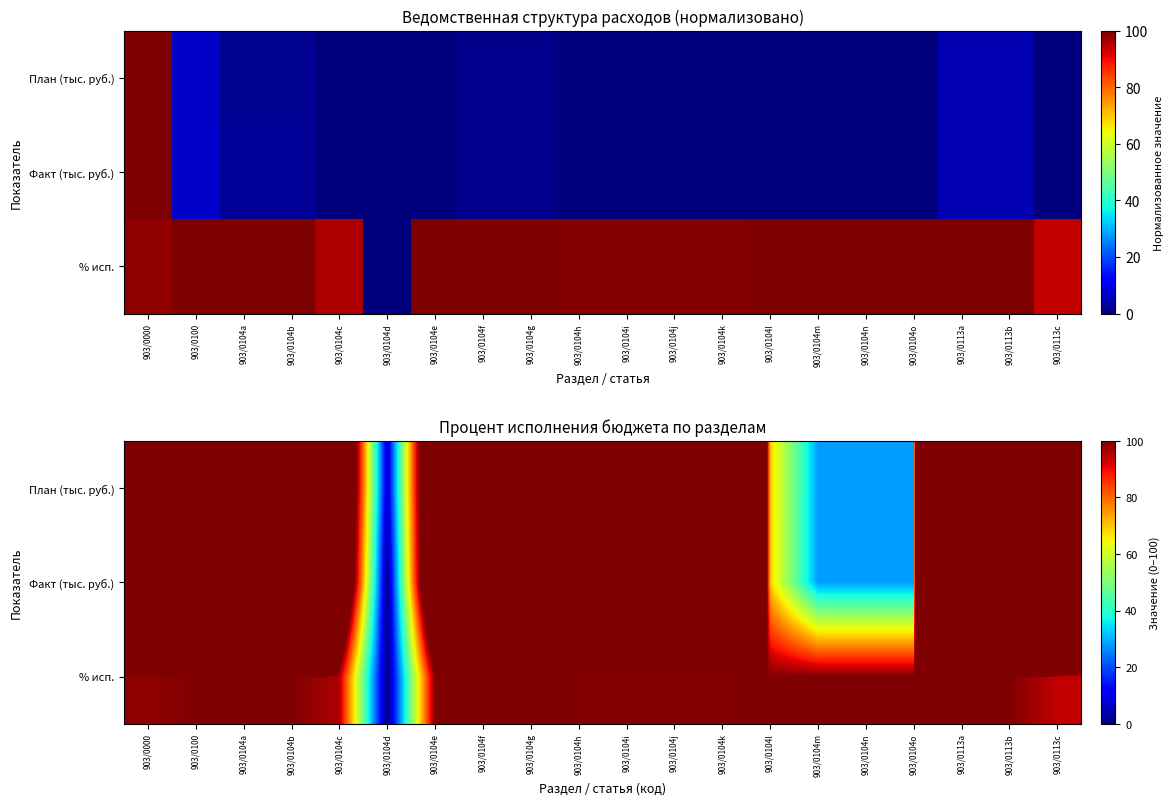

How many categories are shown in the chart?

20